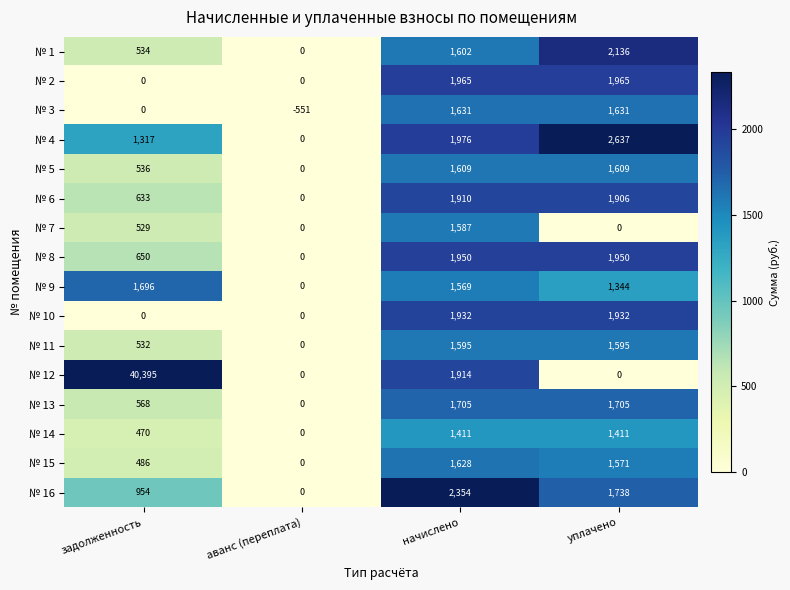

How many distinct data groups are displayed?

16